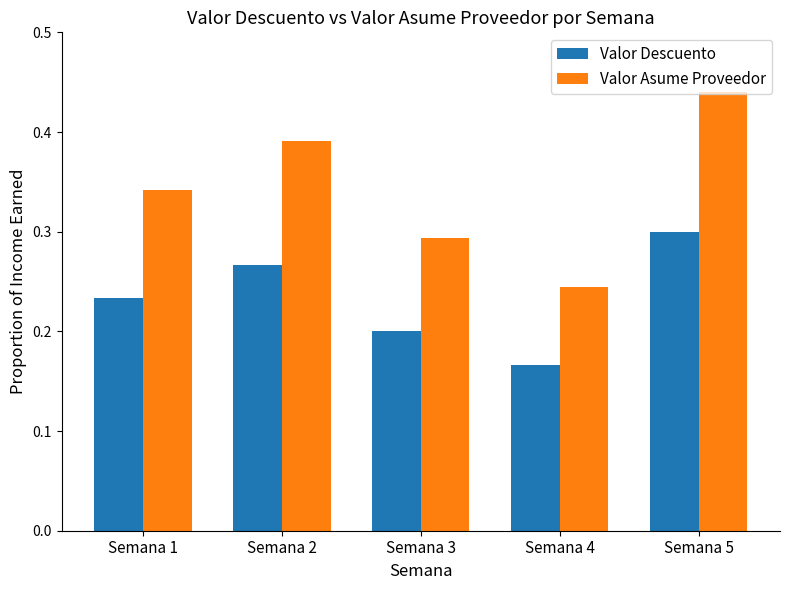

Which category has the lowest value in the Valor Asume Proveedor series?

Semana 4